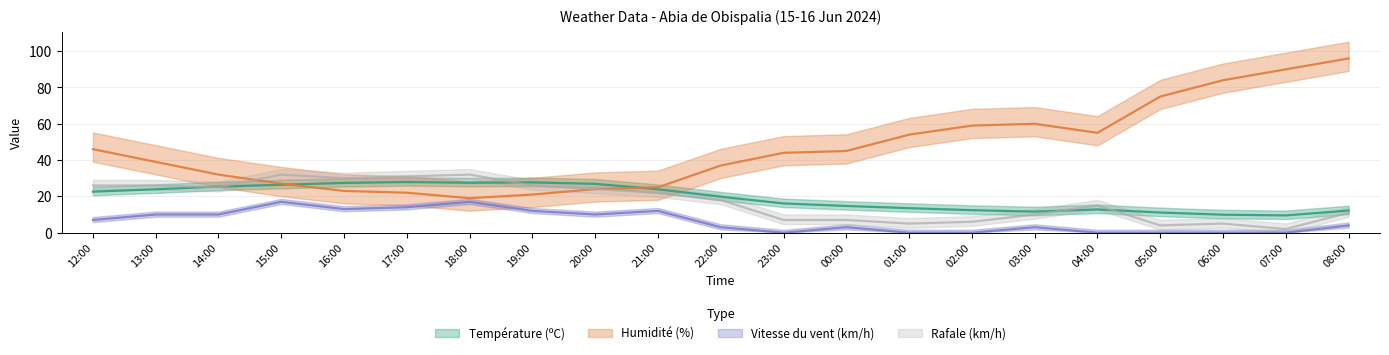

True or false: Humidité (%) and Température (ºC) intersect in this chart.

True